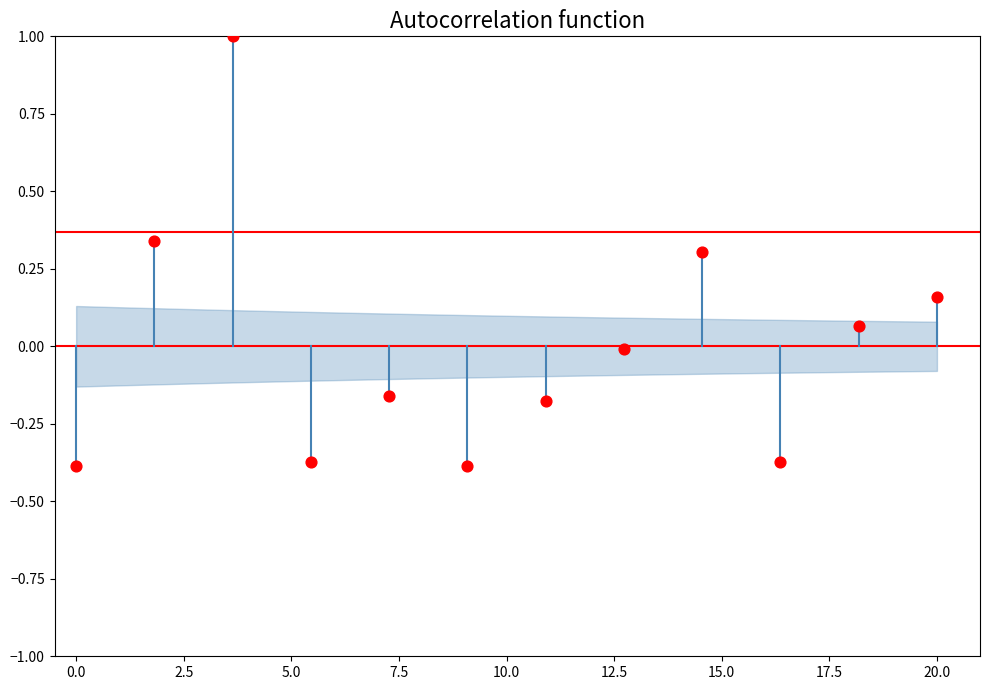

What is the average X value?

10.0